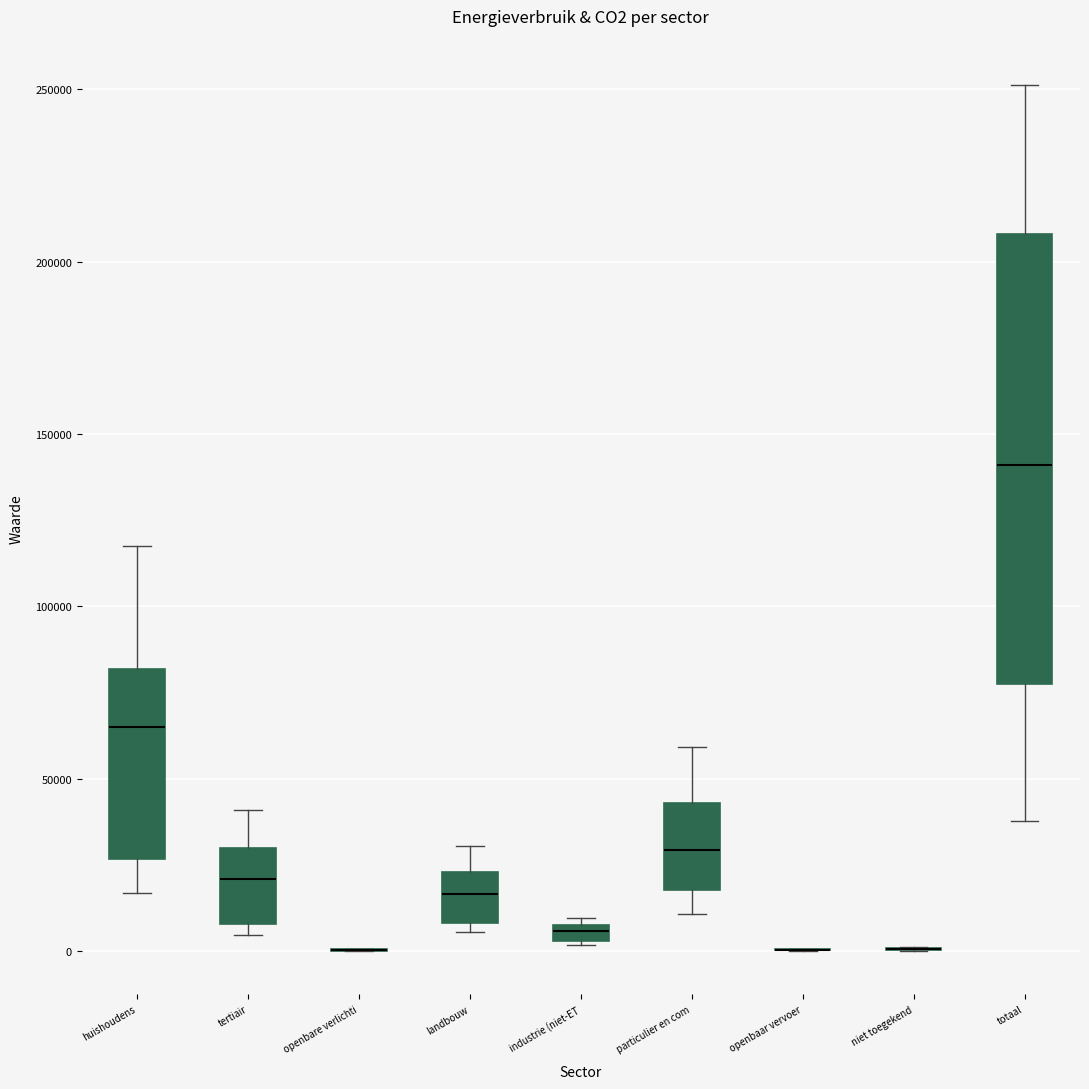

Comparing the boxes themselves (not the whiskers), which one is the tallest?

totaal